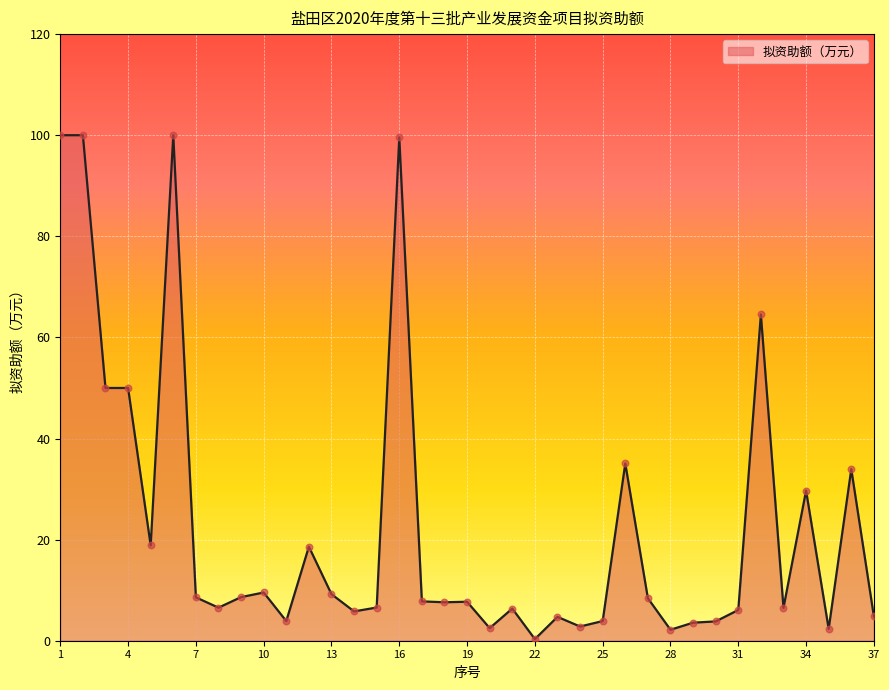

What is the maximum value shown in the chart?

100.0